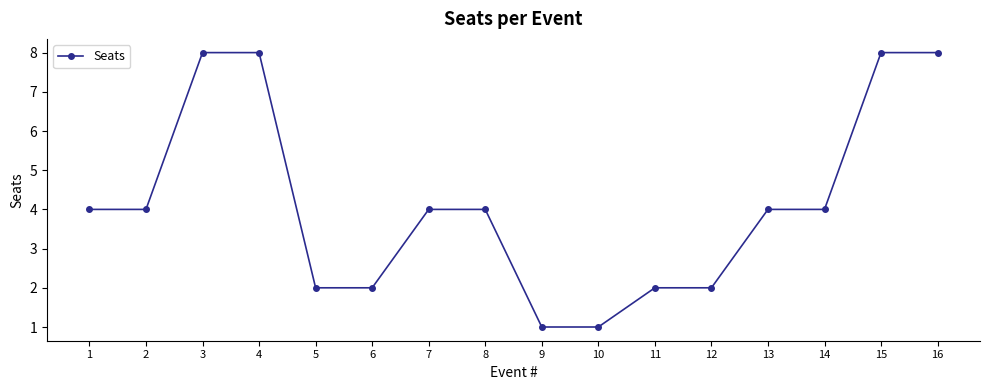

Is it true that the value at 2 is 4?

True